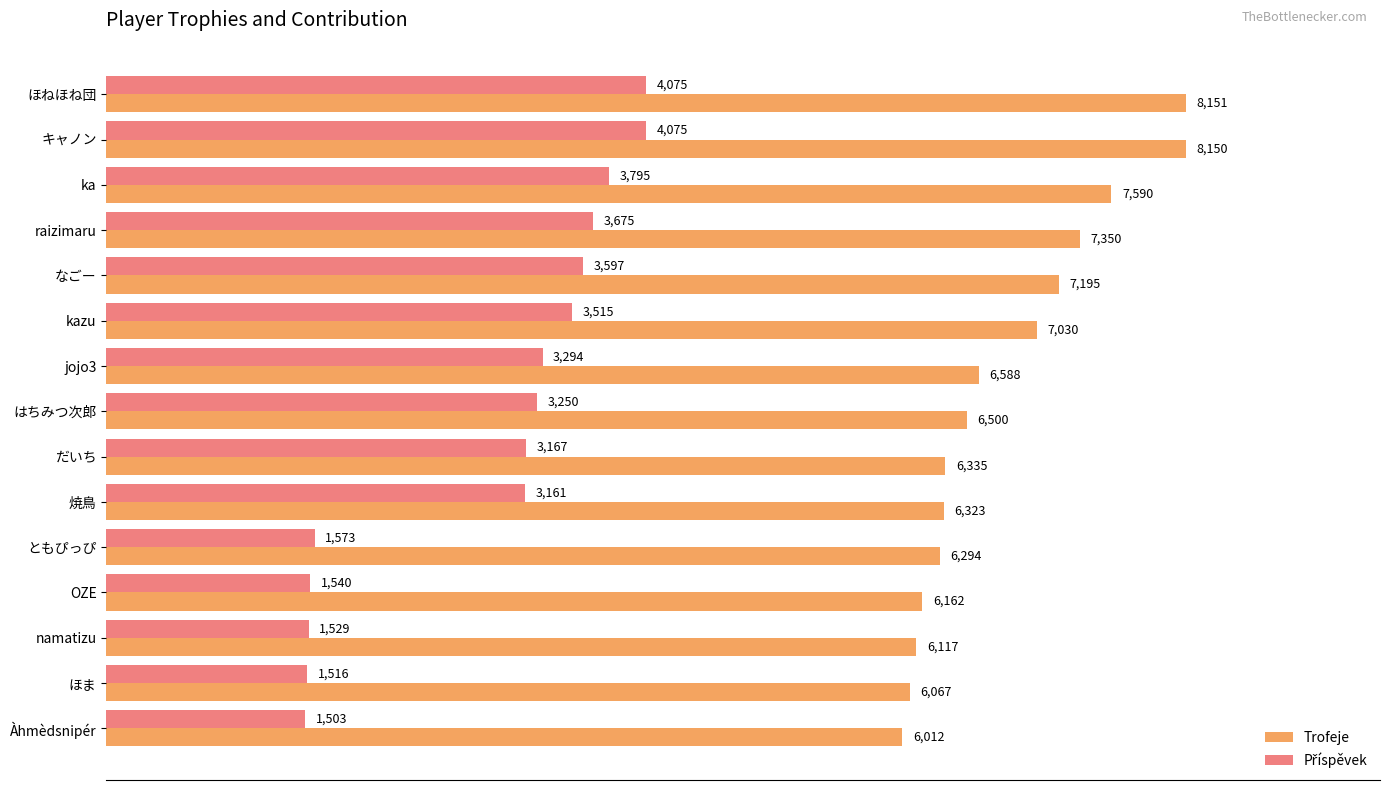

What is the greatest value displayed?

8151